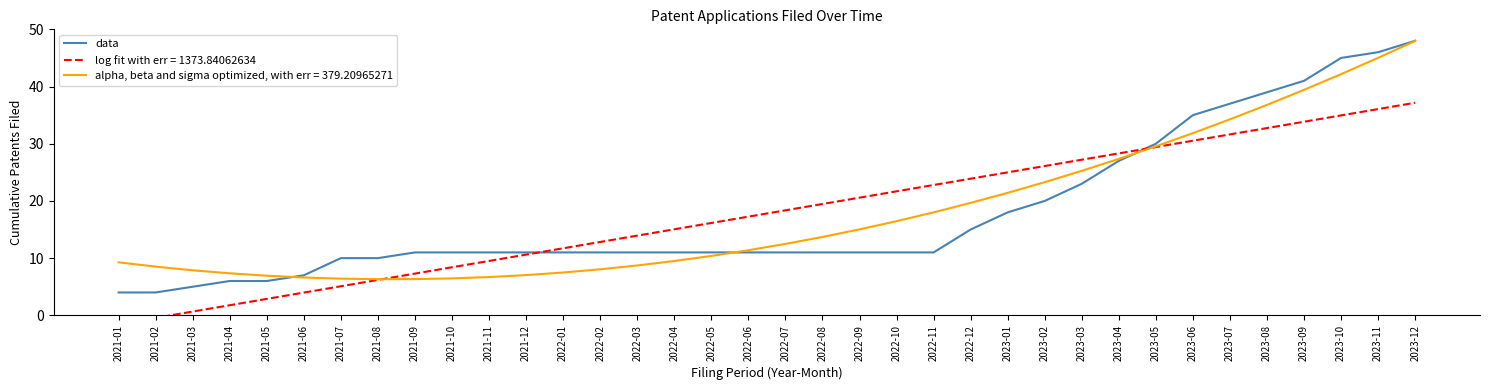

What is the difference between the values at 2021-12 and 2021-08?

1